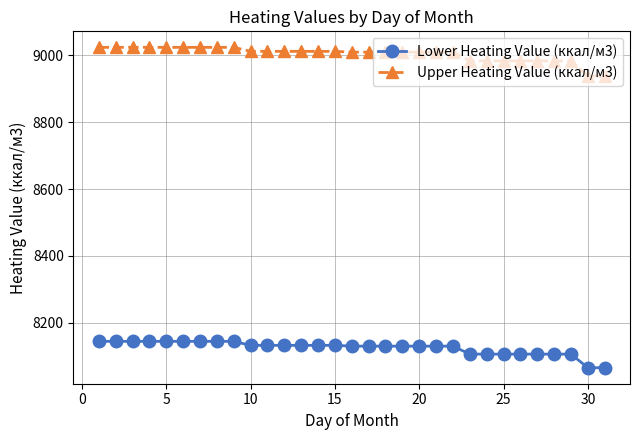

At how many categories does at least one series exceed 8496?

31